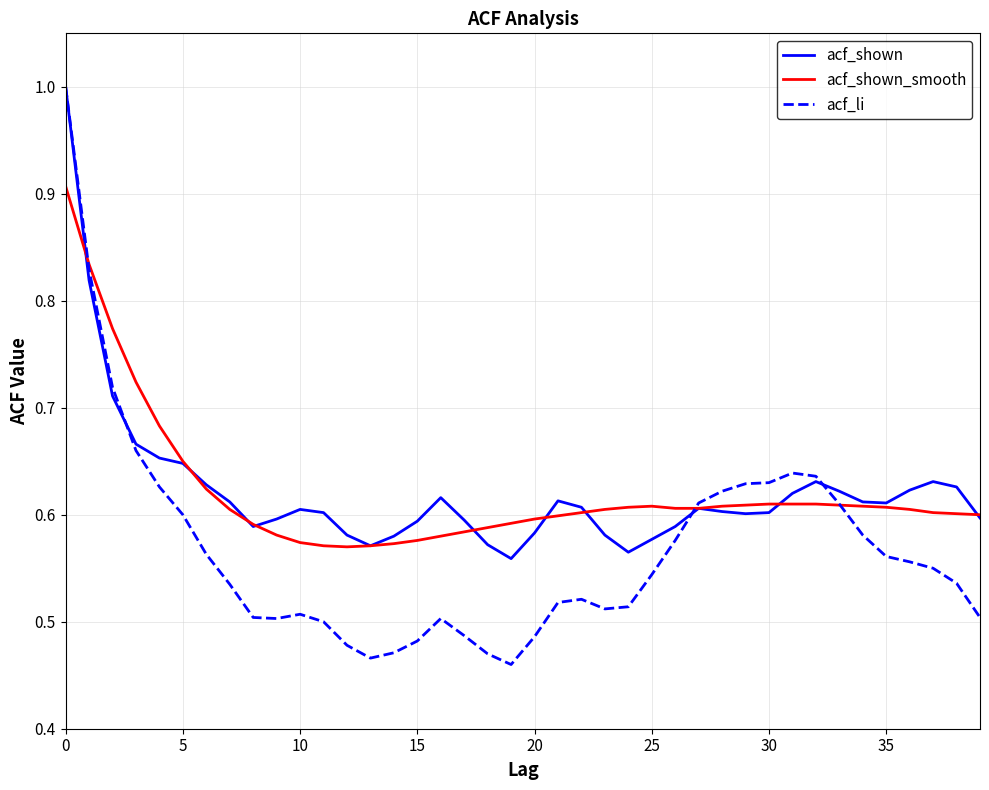

What is the highest value of the acf_li series?

1.0